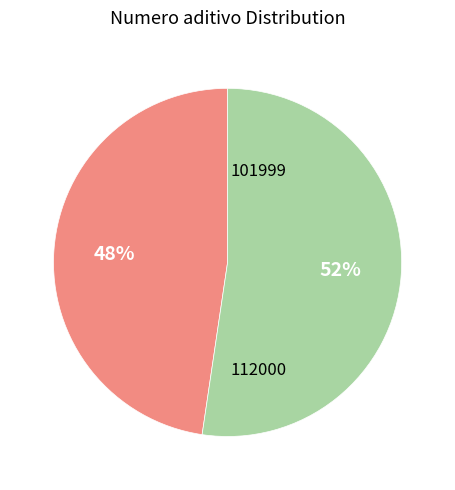

What is the ratio of the value at 112000 to the value at 101999?

1.1